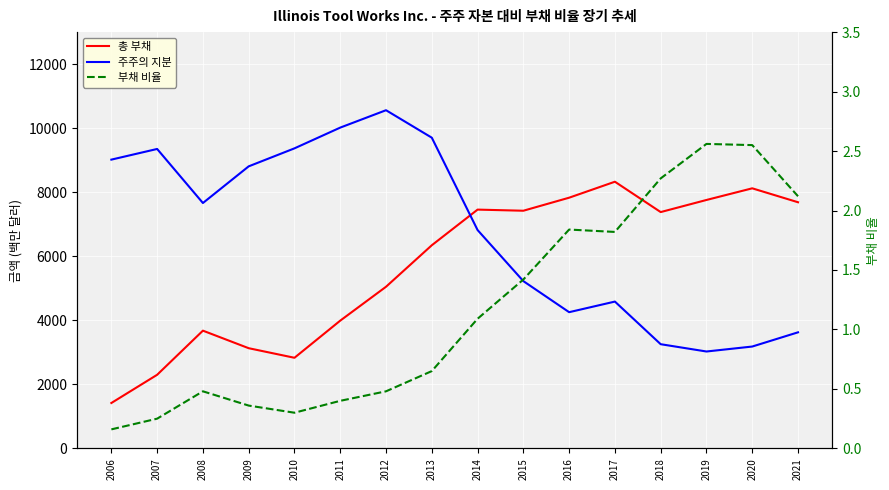

Is it true that 총 부채 equals 2299.0 at 2007?

True